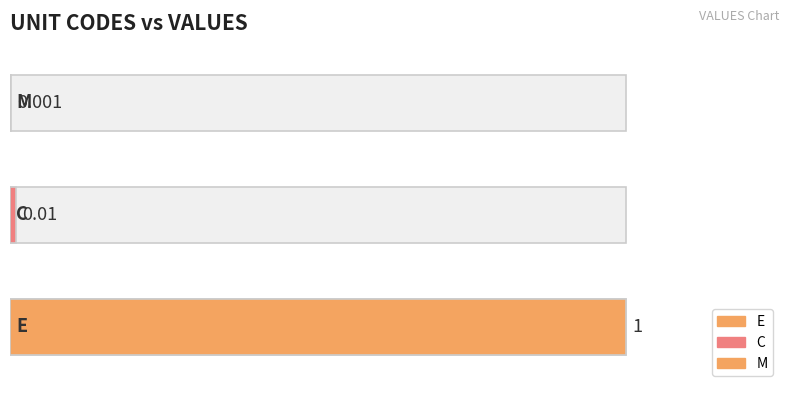

What is the average value?

0.3